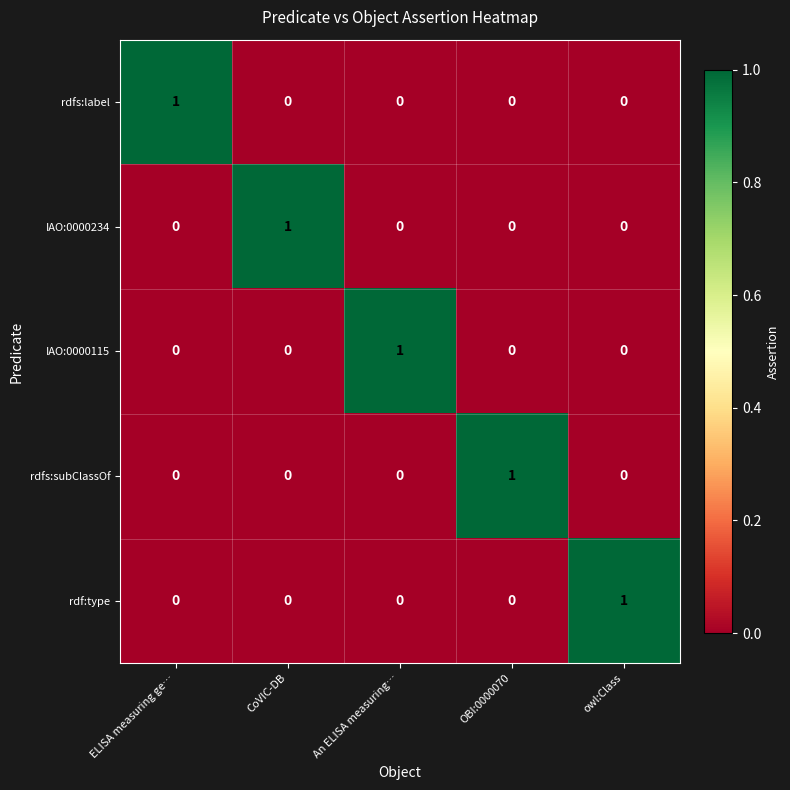

At how many categories does at least one series exceed 0?

5